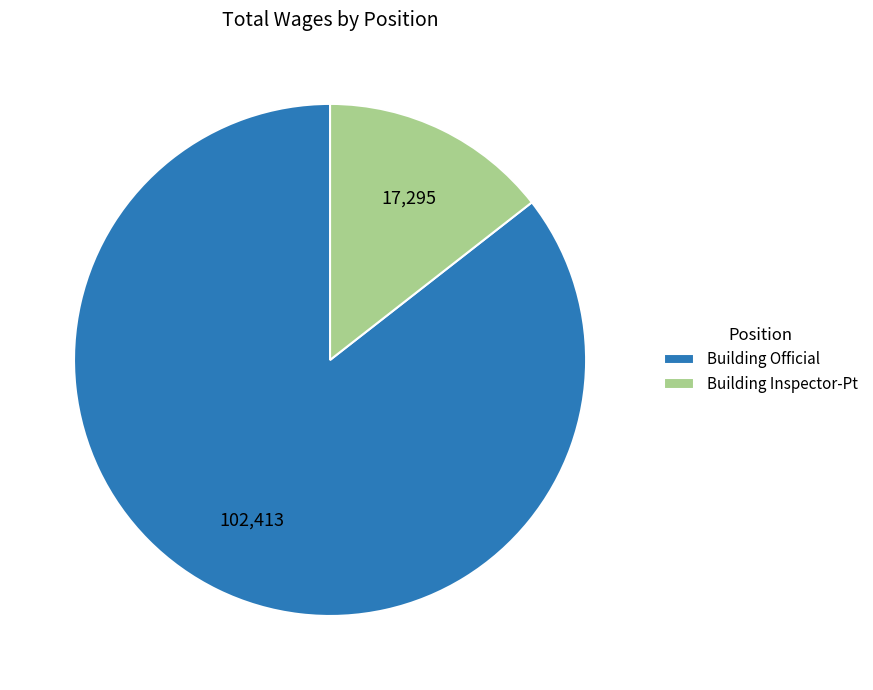

The Building Official slice represents 71% of the pie. True or false?

False